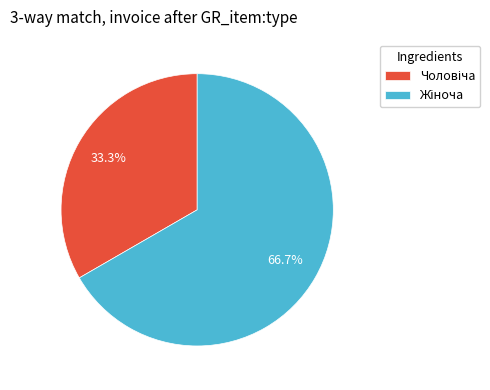

Is there a majority slice in this chart?

Yes